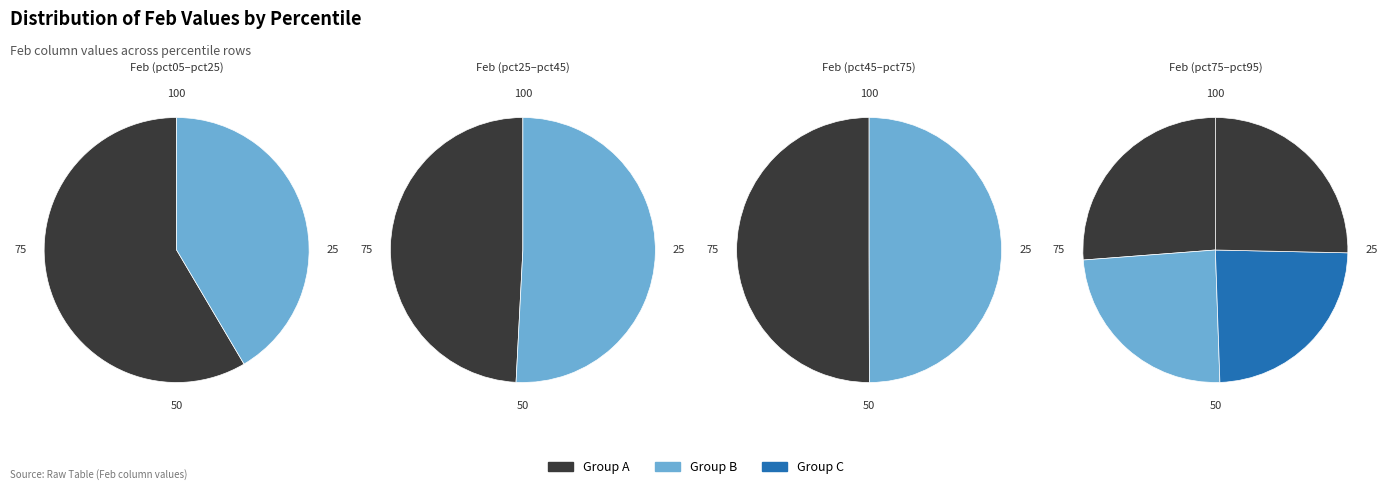

Combined, do pct65 and pct05 account for over 50%?

No